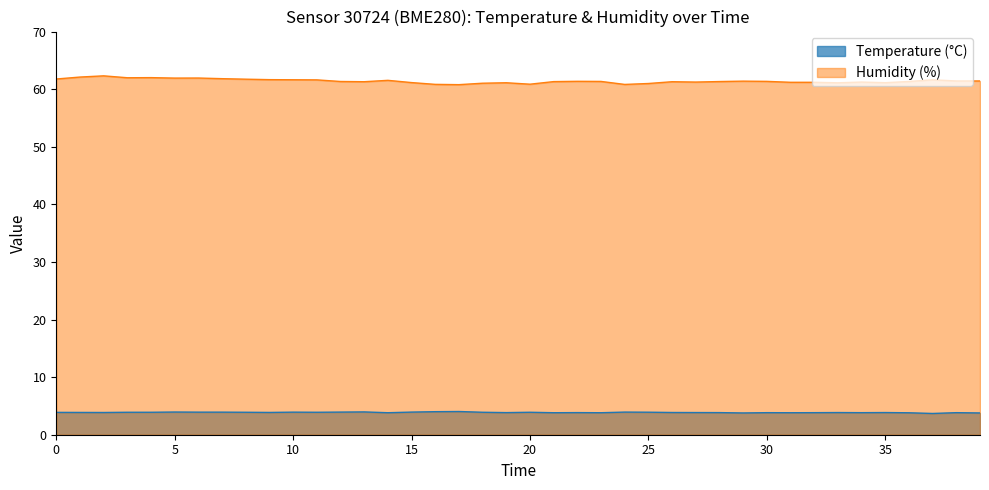

What is the difference between the maximum and minimum values in the Humidity (%) series?

1.5